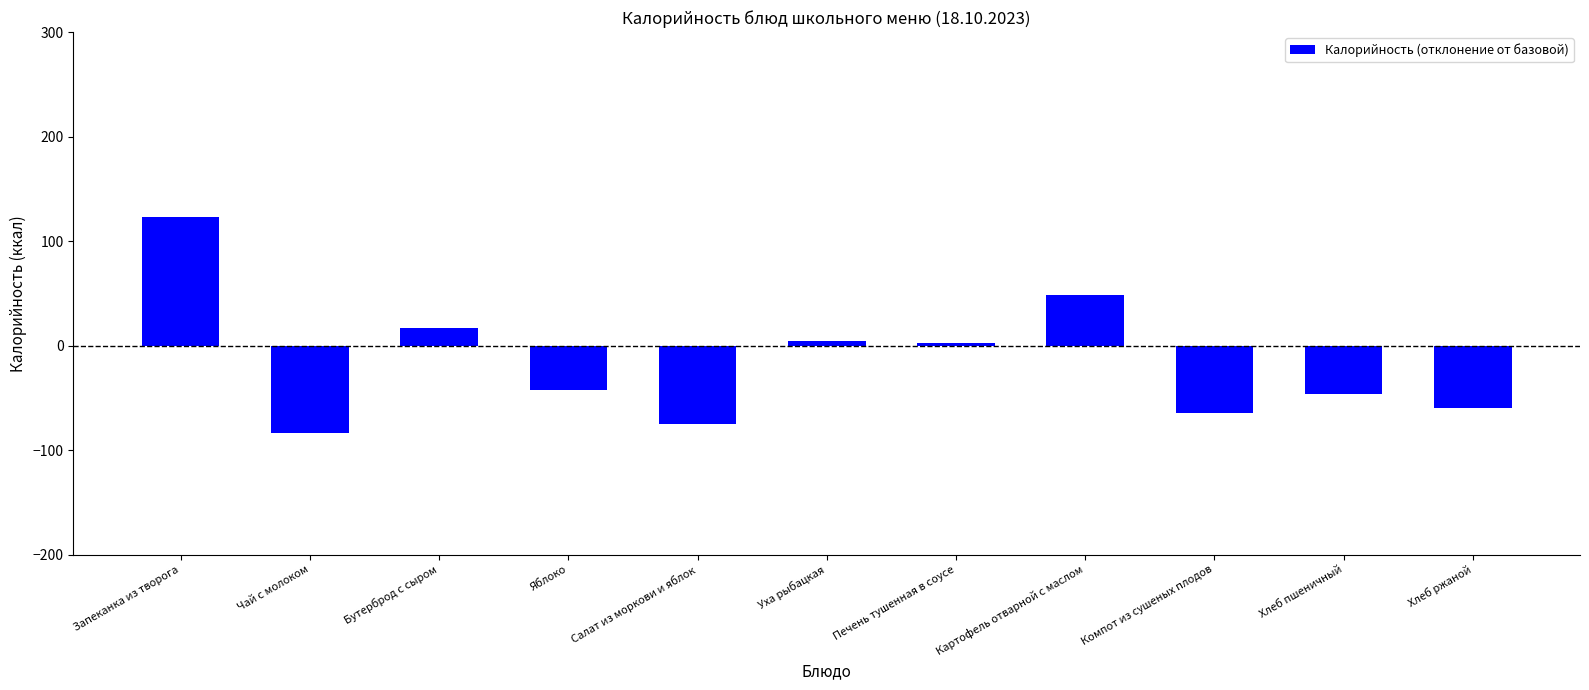

What position from the left is Чай с молоком?

2